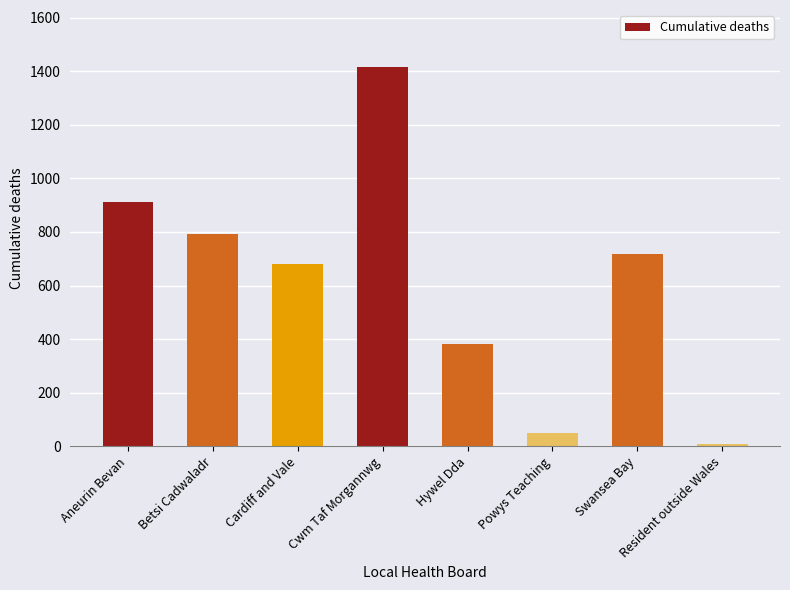

True or false: the data shows 382 at Hywel Dda.

True